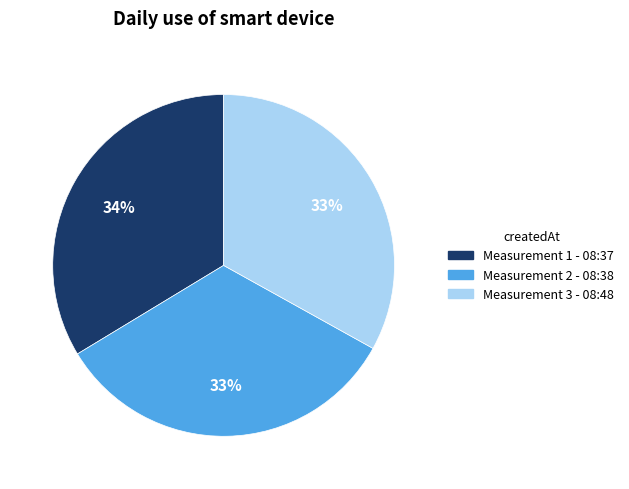

How many slices are in this pie chart?

3